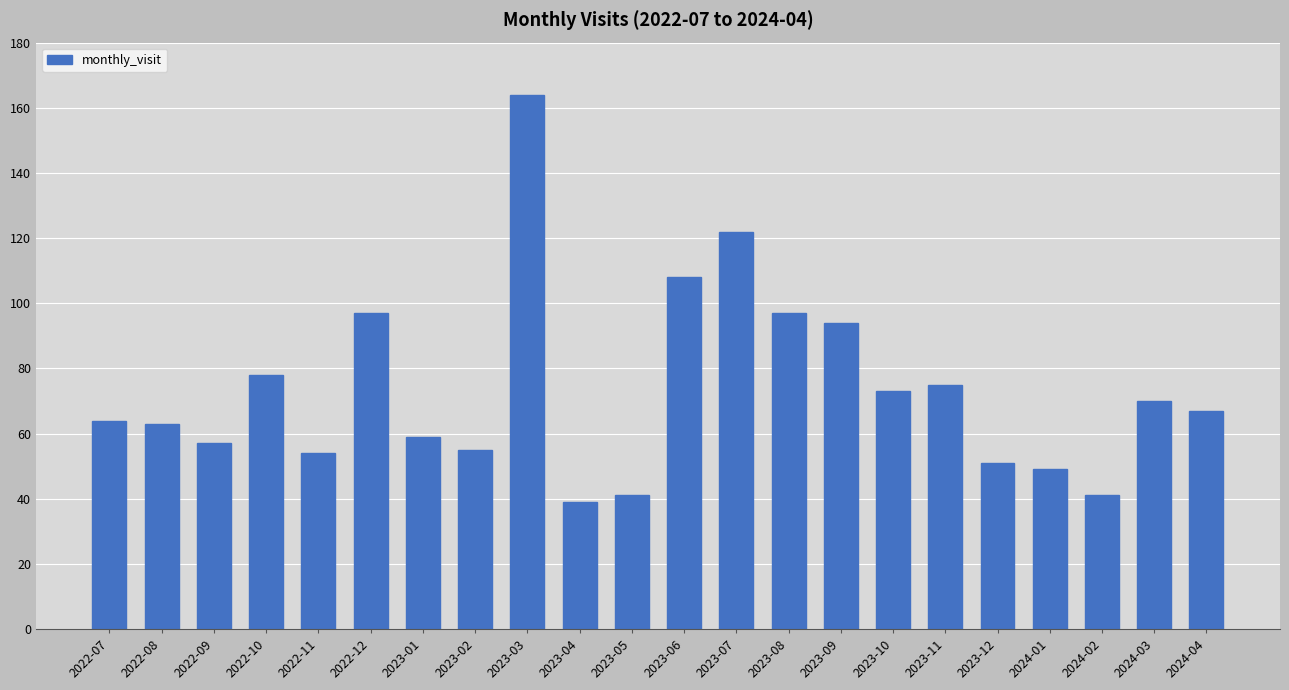

What is the difference between the maximum and minimum values?

125